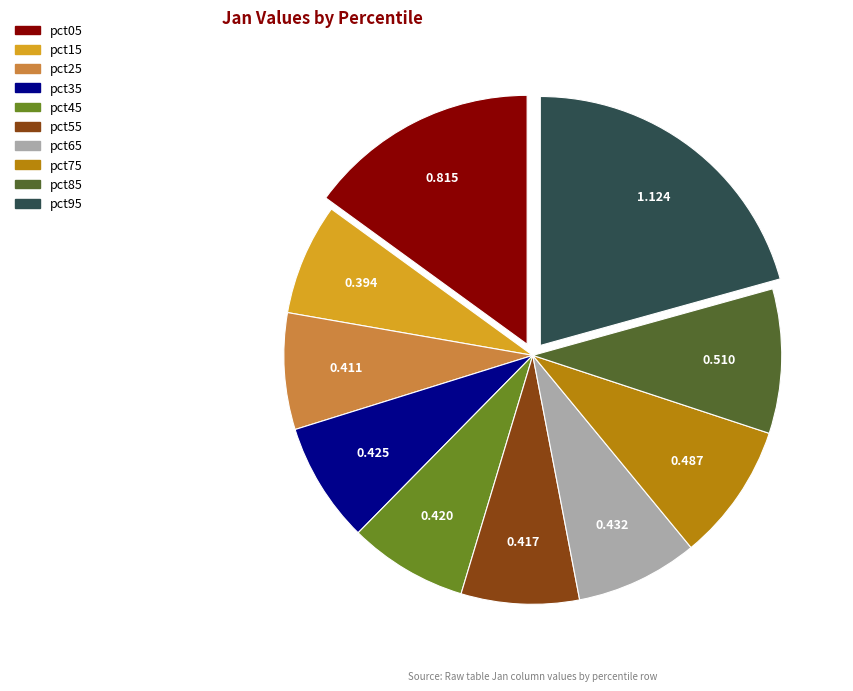

Does pct65 represent more than half of the total?

No